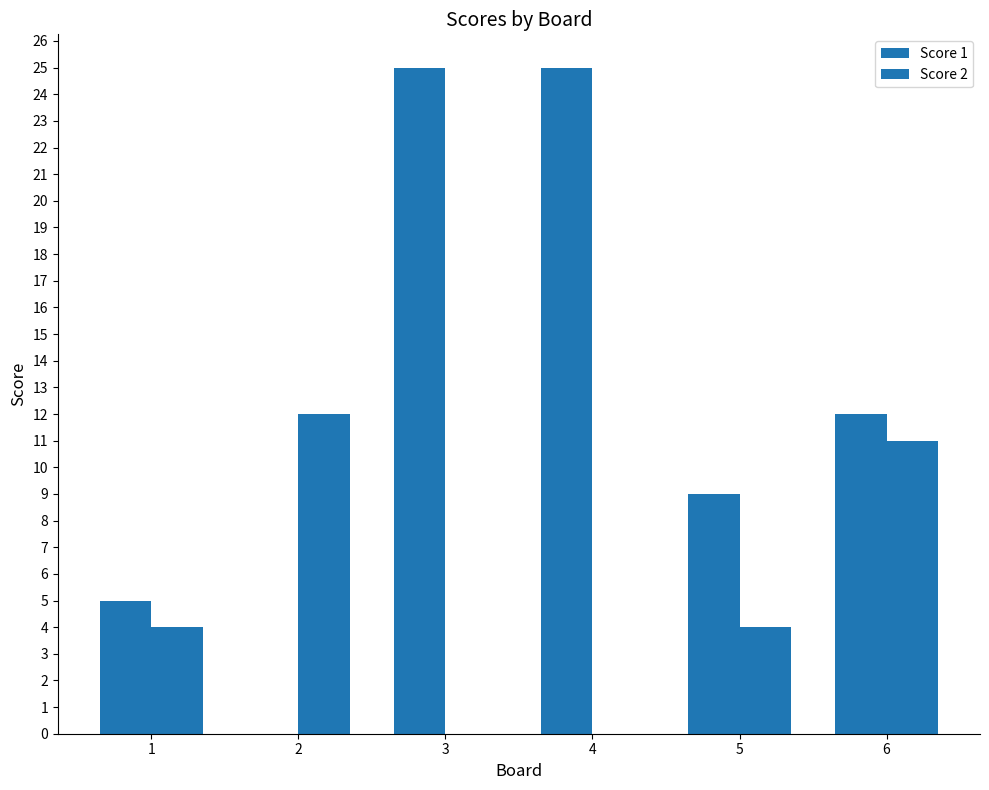

Read the Score 1 value at 5, to the nearest 5.

10